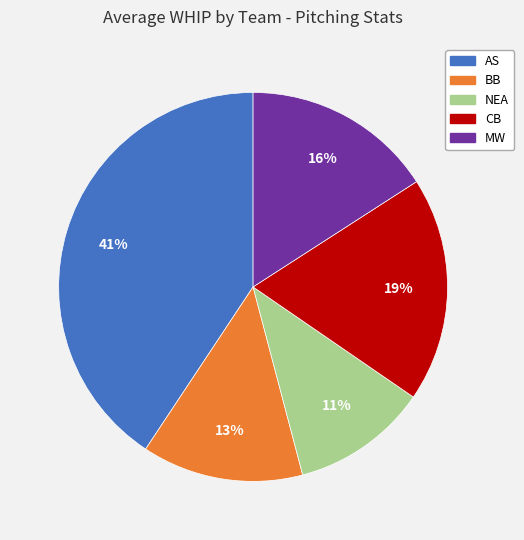

To the nearest percent, what portion does BB represent?

13%